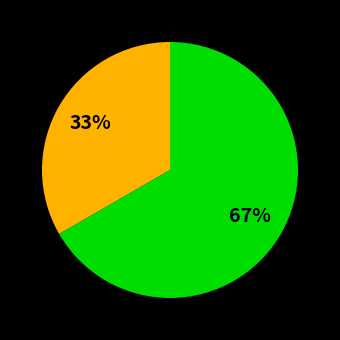

To the nearest percent, what is the average slice percentage?

50%